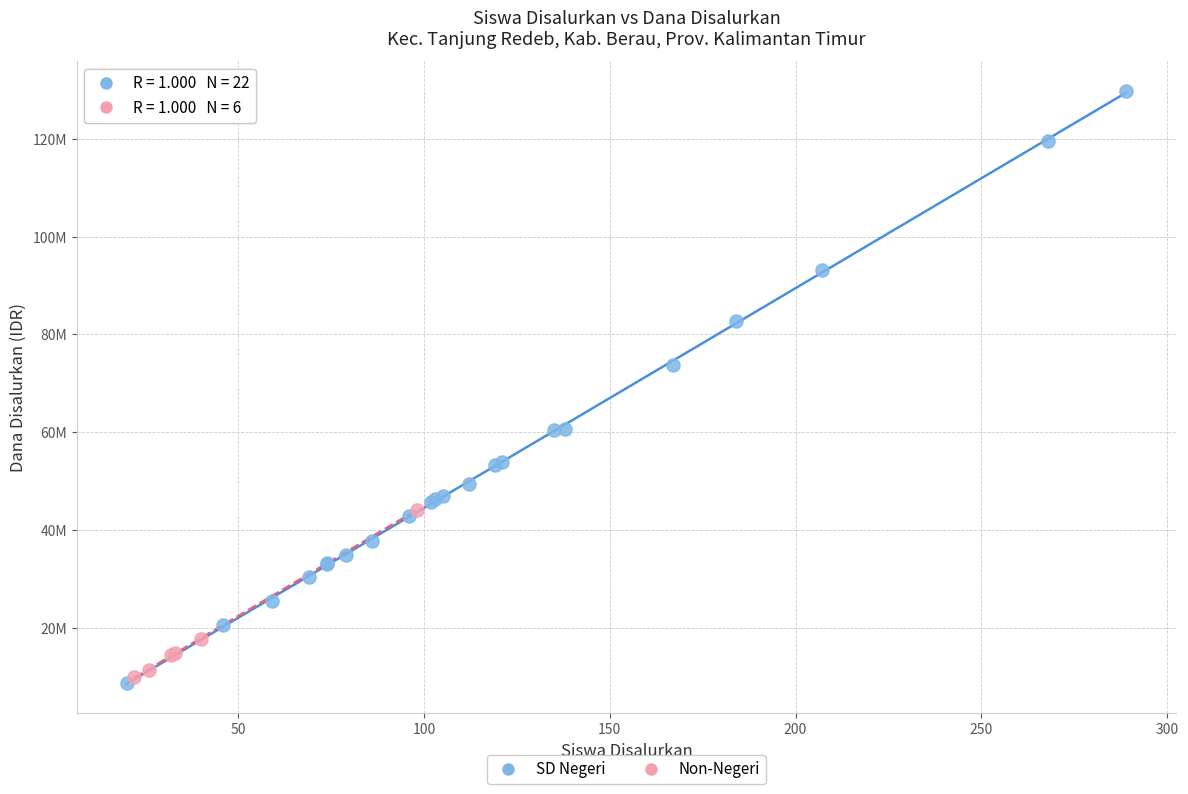

Which series has the largest Y range (max minus min)?

SD Negeri